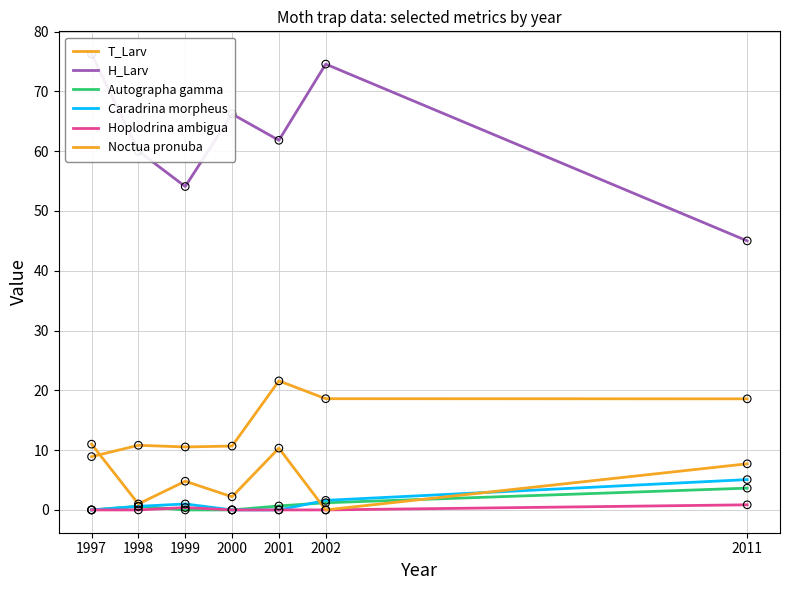

Which series has the largest Y range (max minus min)?

H_Larv